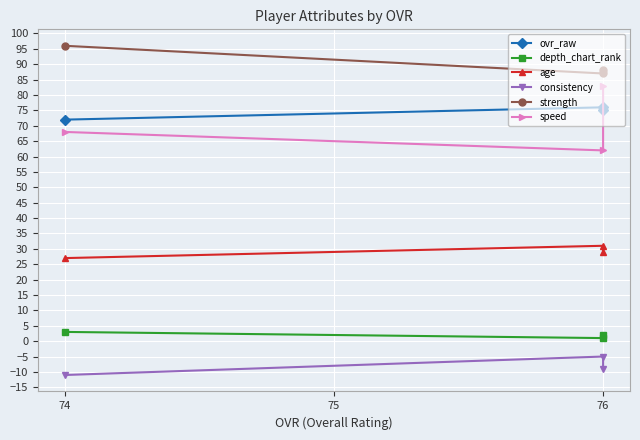

Rank the series by their maximum value, from lowest to highest.

consistency, depth_chart_rank, age, ovr_raw, speed, strength